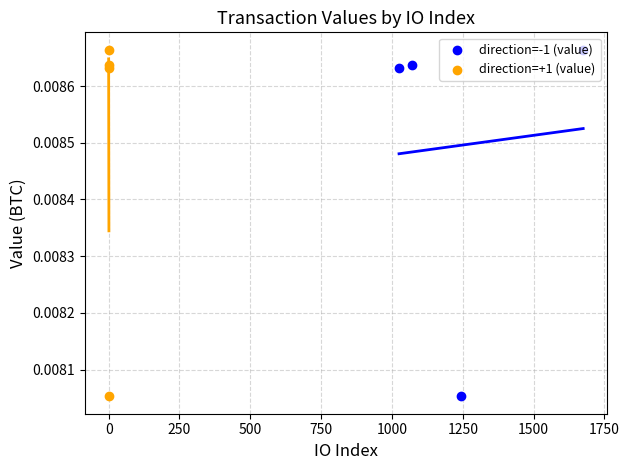

What are all the series names shown in the legend?

direction=-1 (value), direction=+1 (value)